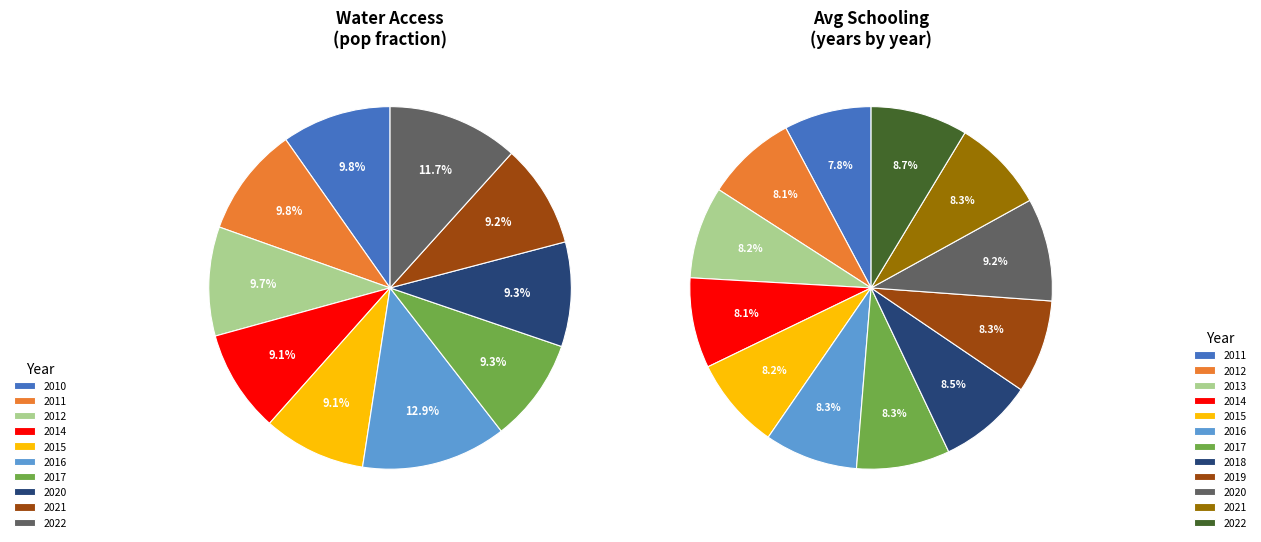

Is there any slice that represents more than half of the pie?

No